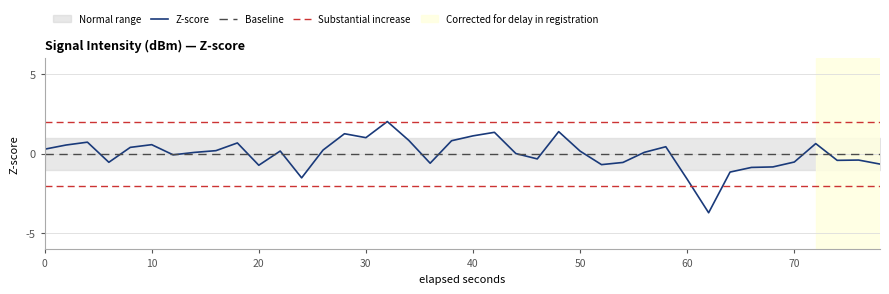

The value of Z-score at 20 is -1.1. True or false?

False